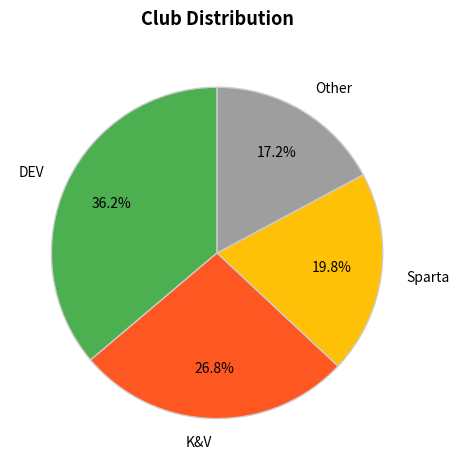

Approximately how many times larger is the value at Other compared to DEV?

0.5